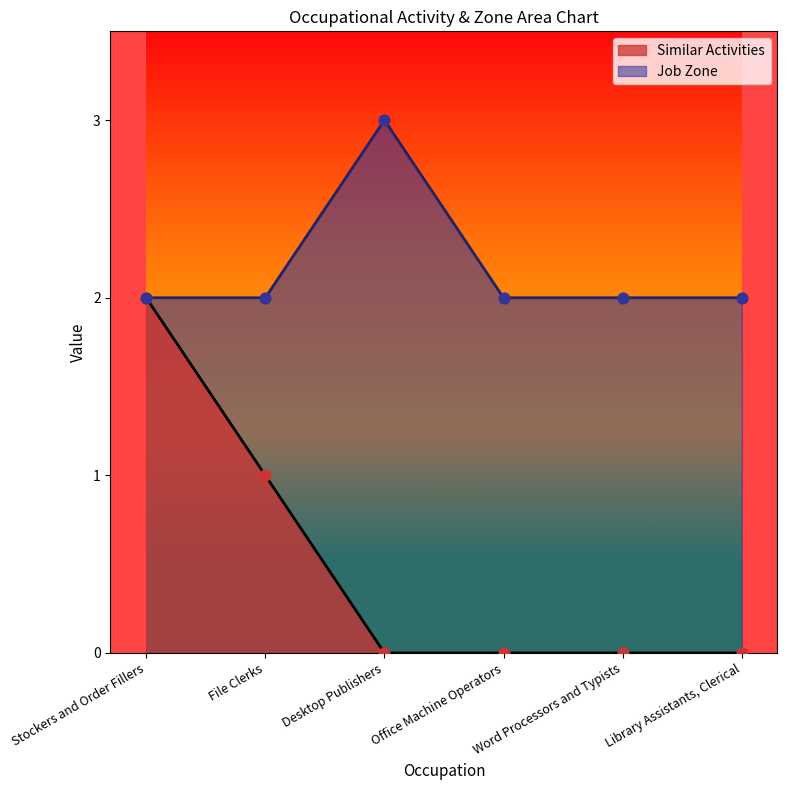

Which series has the widest spread of Y values?

Similar Activities